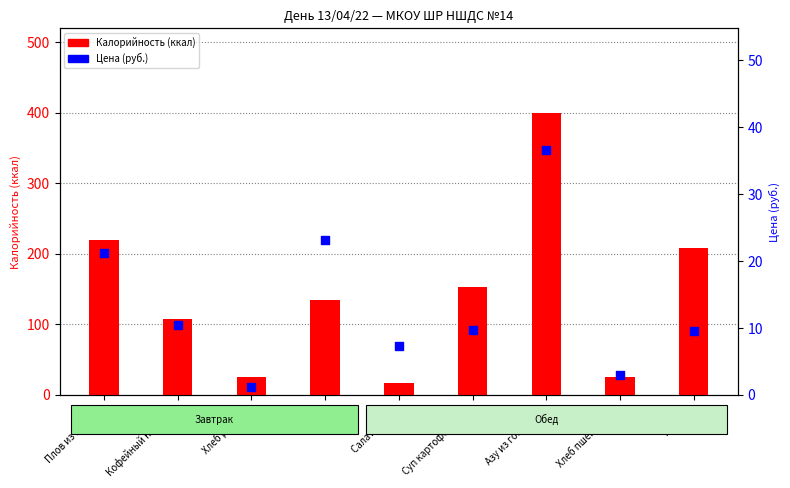

Is the value of Цена (руб.) at Хлеб пшеничный greater than the value of Калорийность (ккал) at Компот?

No